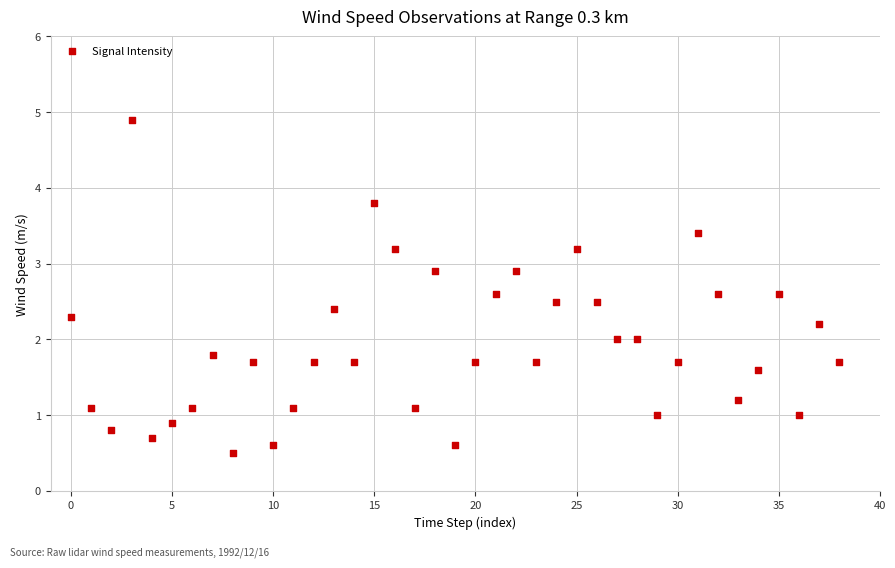

What is the range of Y values (max minus min)?

4.4